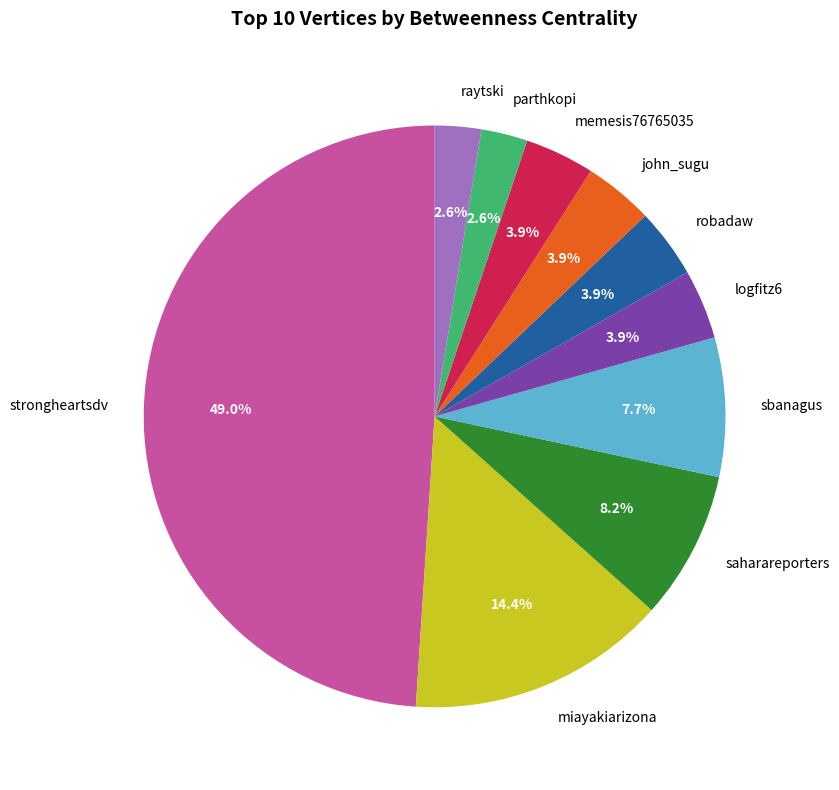

How much of the chart is everything except logfitz6?

96.1%